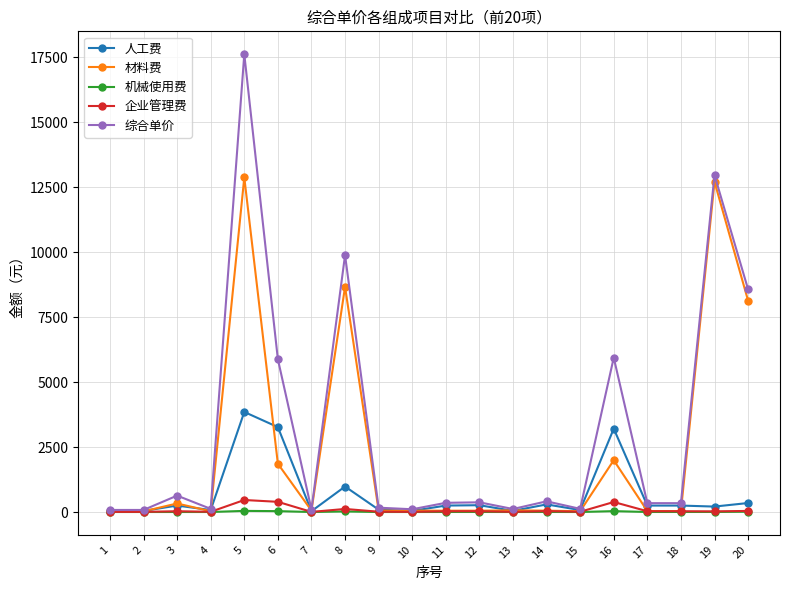

Where is the first local maximum for 综合单价?

3